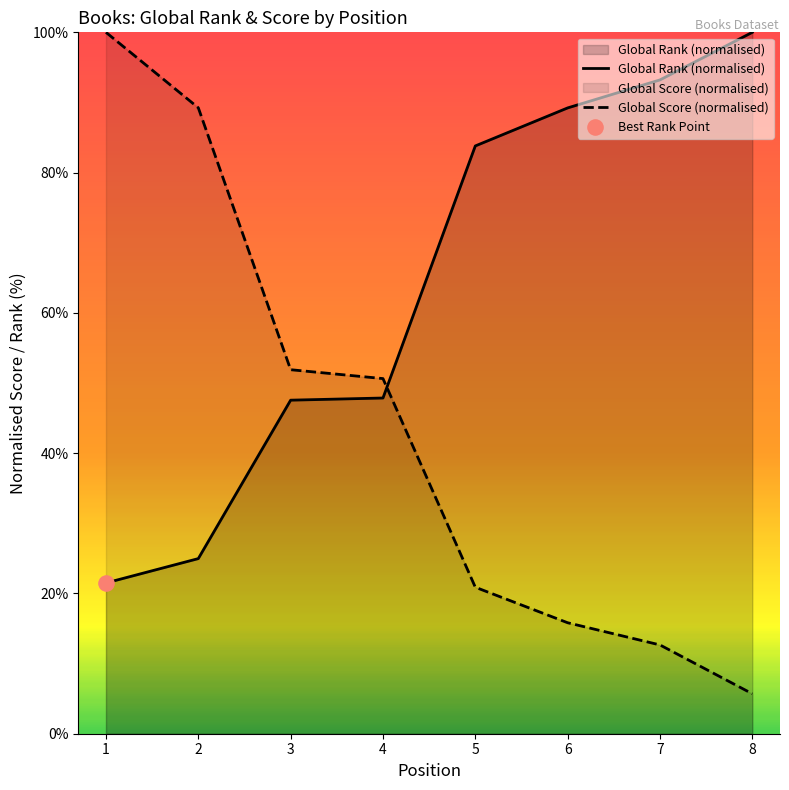

Is the value of Global Score (normalised) at 2 greater than the value of Global Rank (normalised) at 2?

Yes